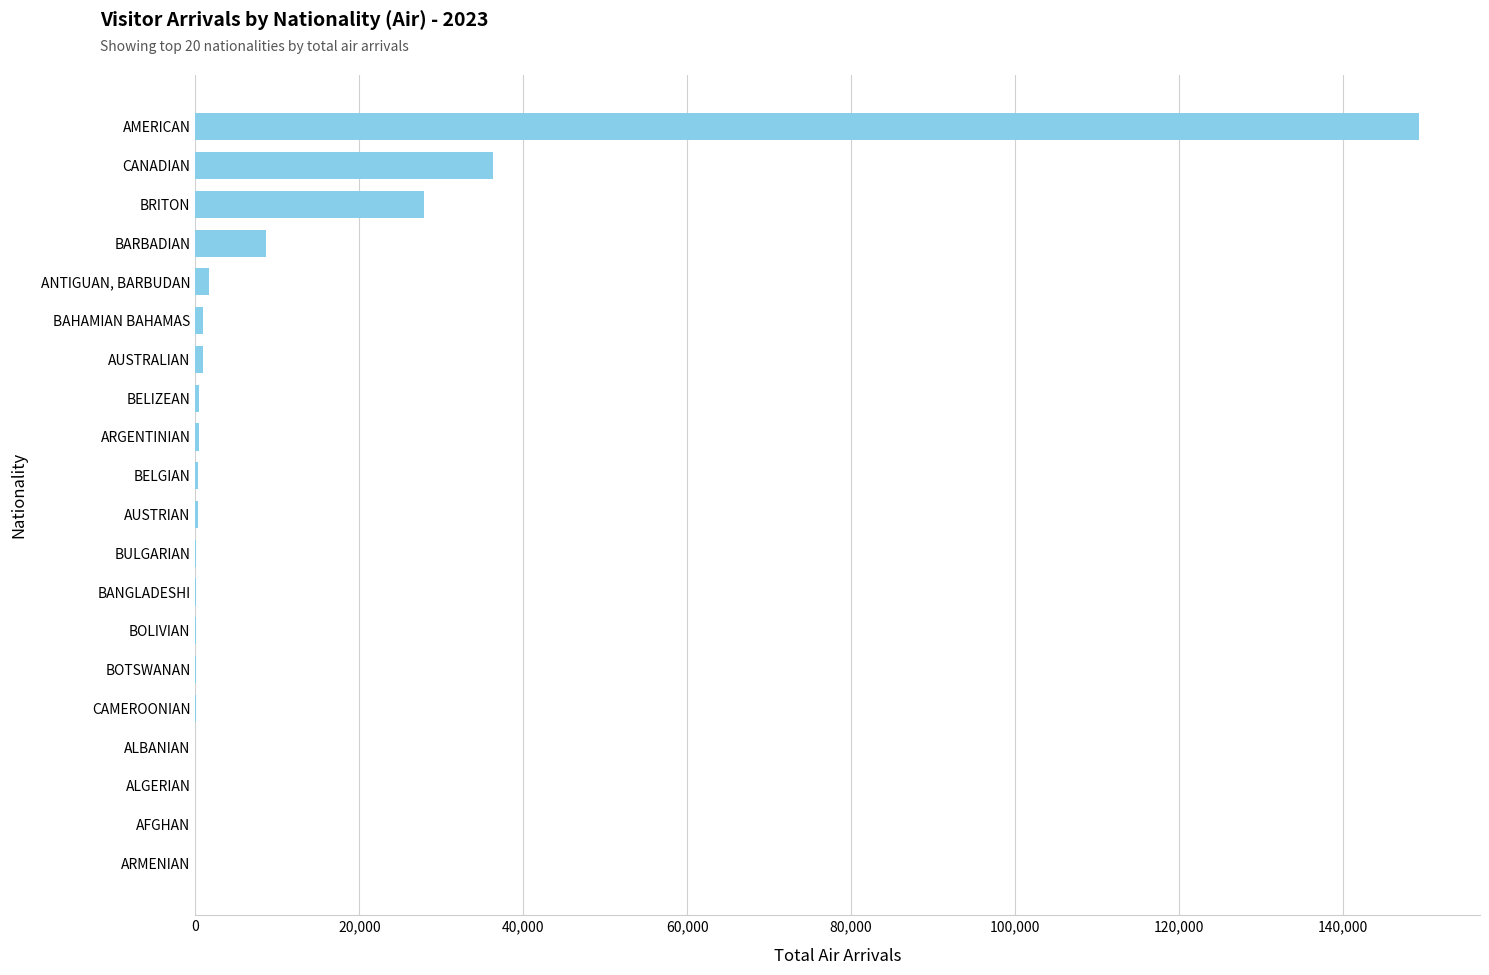

At which category does the chart reach its peak across all series?

AMERICAN